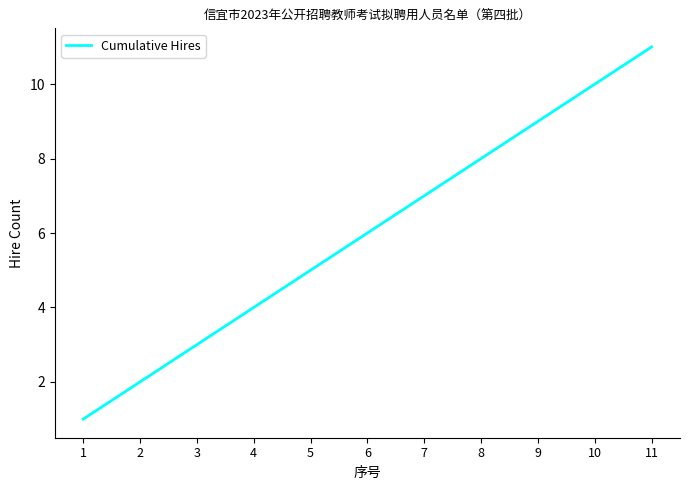

What is the average value?

6